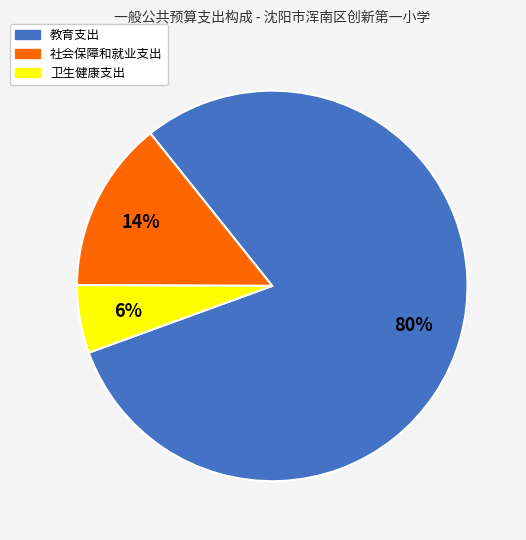

Which category has the biggest portion of the pie?

教育支出